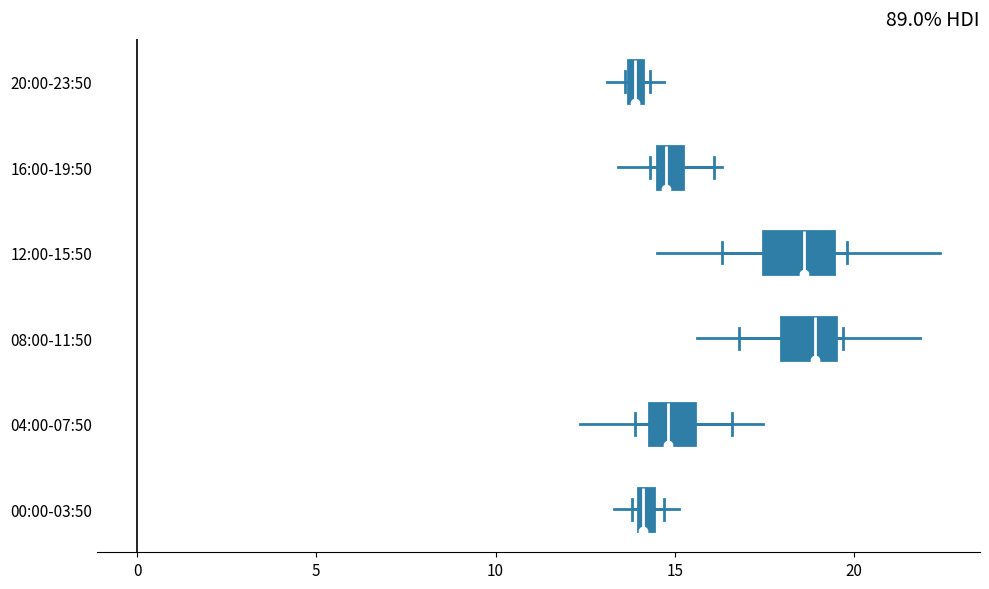

Where is the left edge of the box for 00:00-03:50 on the x-axis? The values are not printed on the chart, so give them approximately, as read against the axis.

14.0